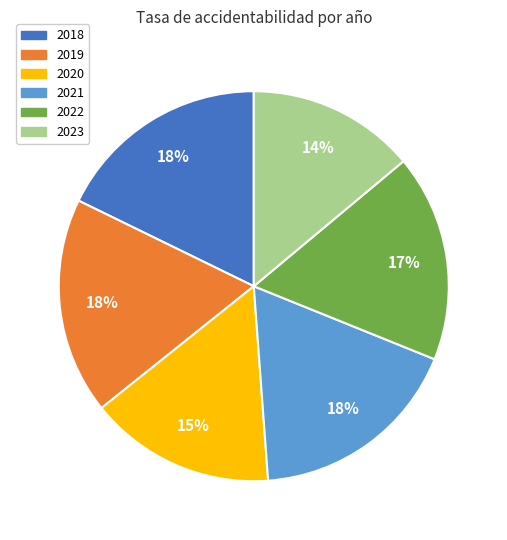

What is the smallest slice in the pie chart?

2023